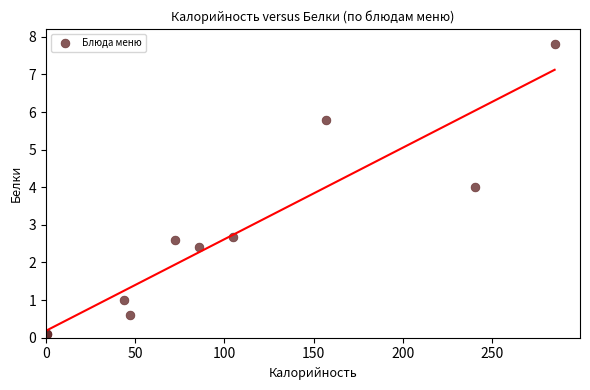

What Y value in the scatter plot is closest to 3?

2.7